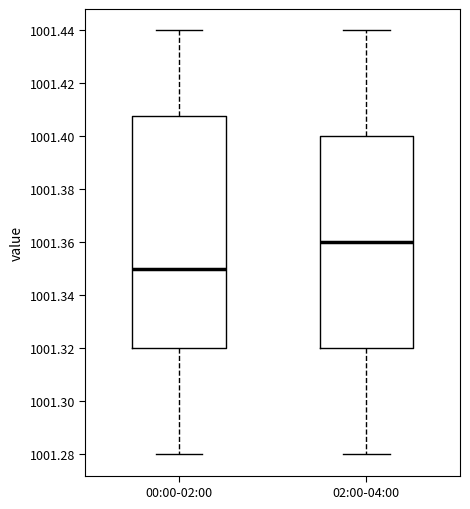

Reading left to right, transcribe this box plot: for each box, give where its median line is, the range the box spans, and where its two whiskers end, as read against the y-axis. The values are not printed on the chart, so give them approximately, as read against the axis.

00:00-02:00: median 1001.350, box 1001.320 to 1001.408, whiskers 1001.280 to 1001.440
02:00-04:00: median 1001.360, box 1001.320 to 1001.400, whiskers 1001.280 to 1001.440